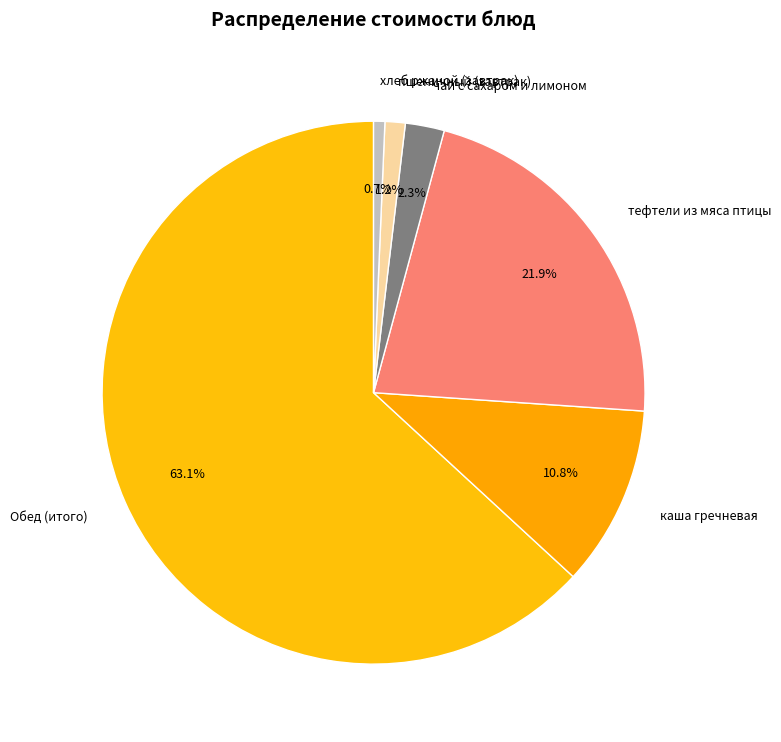

To the nearest percent, what is the average slice percentage?

17%